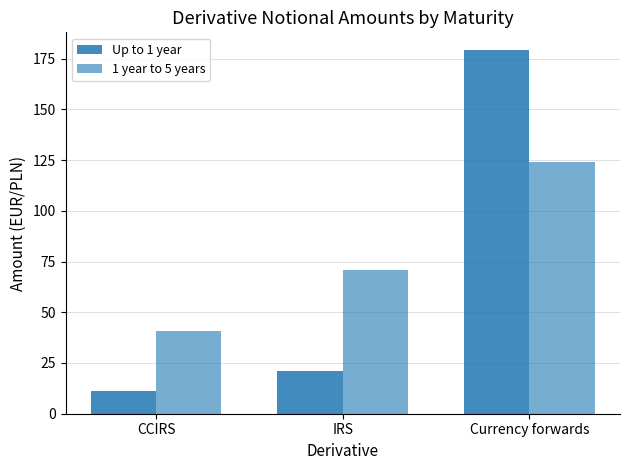

How many data points in Up to 1 year are less than 21?

1